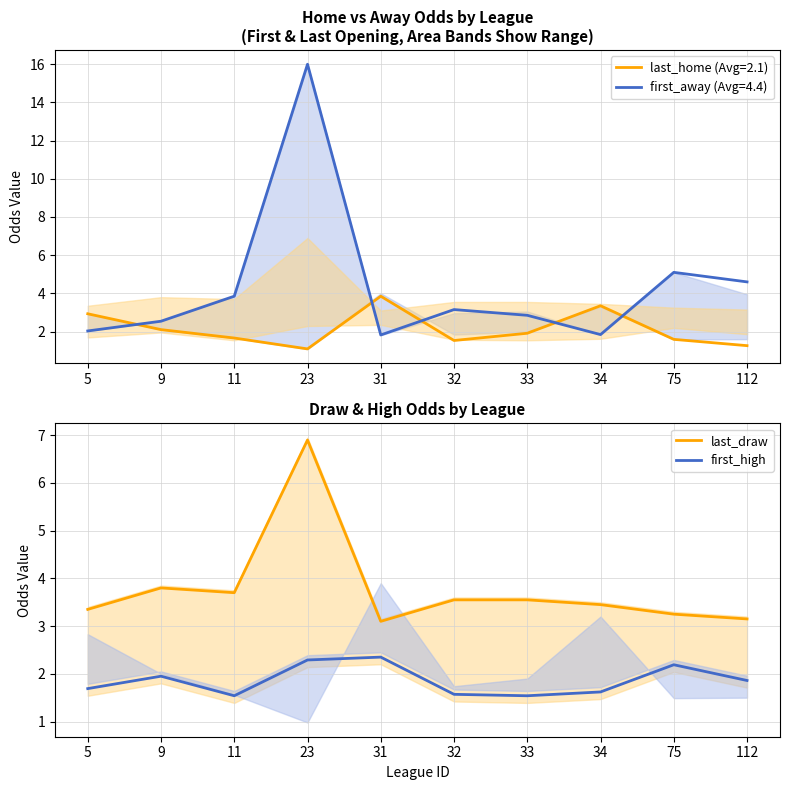

True or false: first_high and last_draw cross at least once.

False